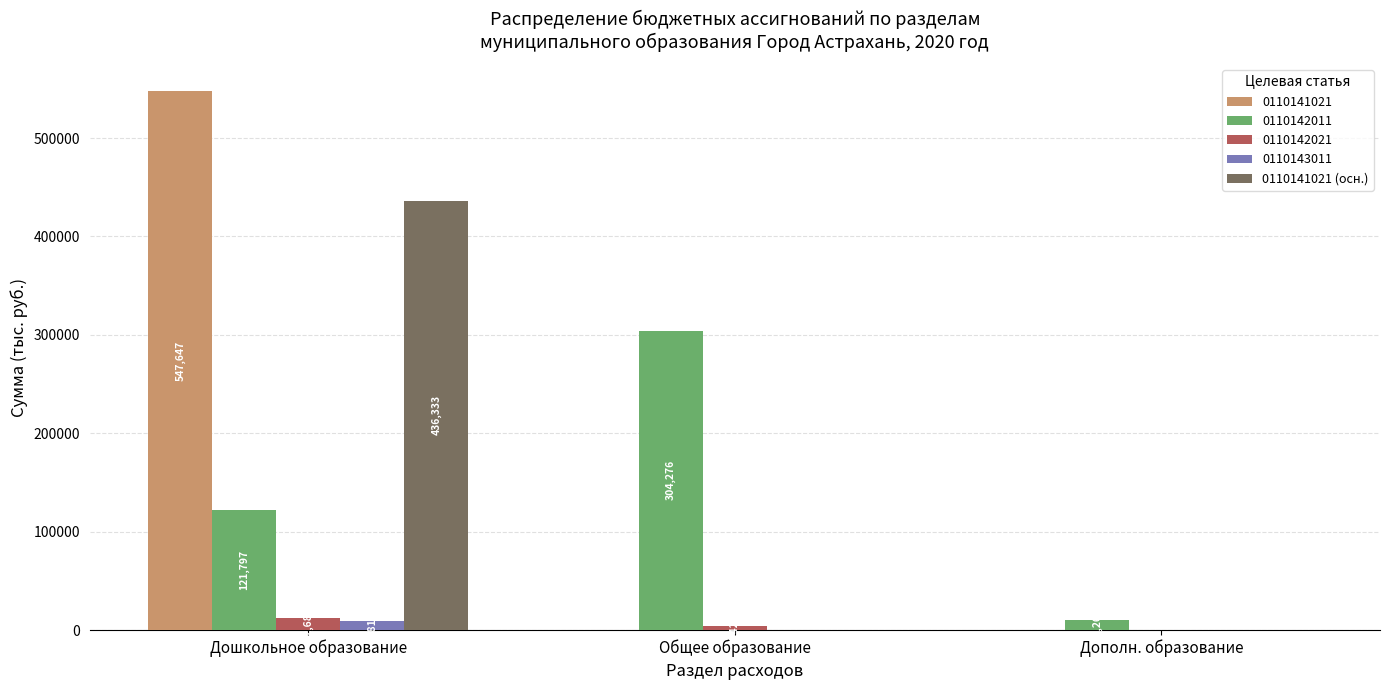

Is it true that 0110141021 equals 0.0 at Дополн. образование?

True